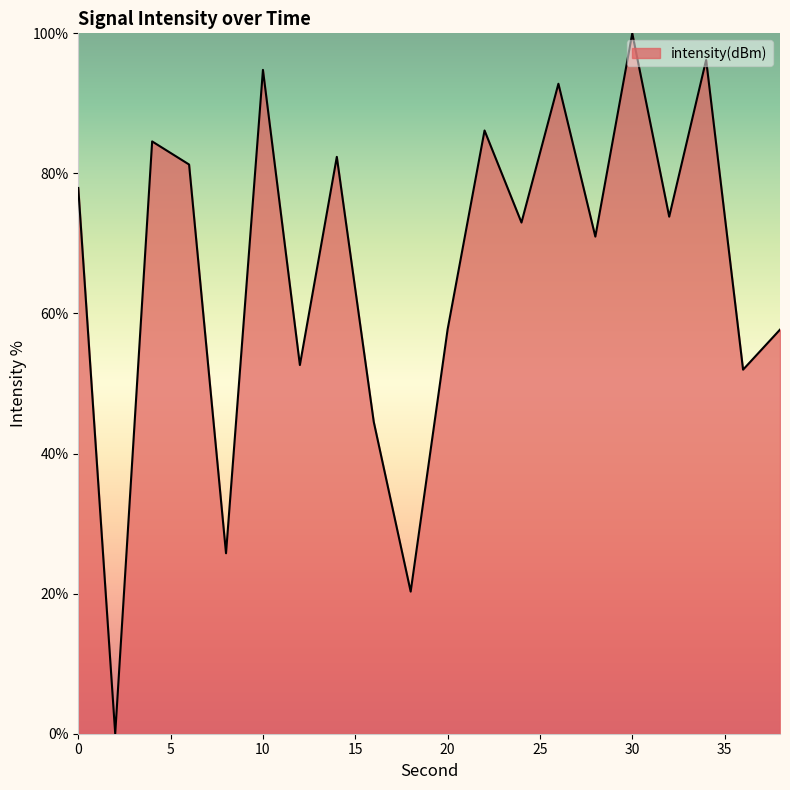

What is the difference between the maximum and minimum values?

100.0